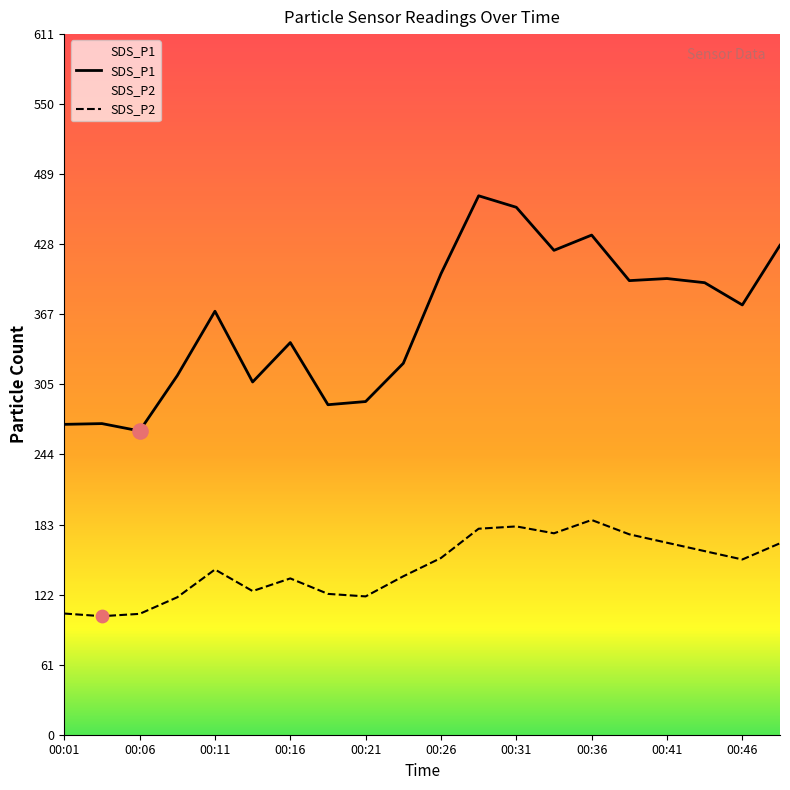

Which series has the largest total across all categories?

SDS_P1